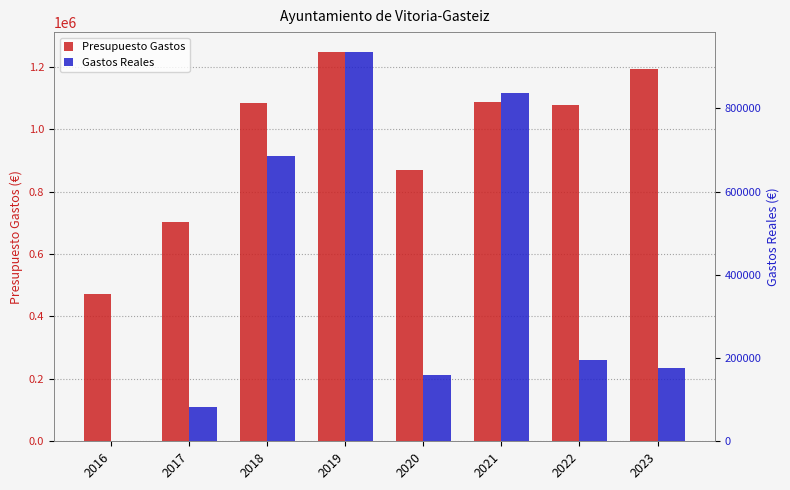

Reading left to right, extract all data points from this chart.

Presupuesto Gastos: 471000.0	701266.0	1082589.0	1248585.5	870381.2	1087836.3	1076430.0	1193280.4
Gastos Reales: 1000.0	82037.0	686012.2	936470.0	160052.8	836262.0	195284.2	176950.2